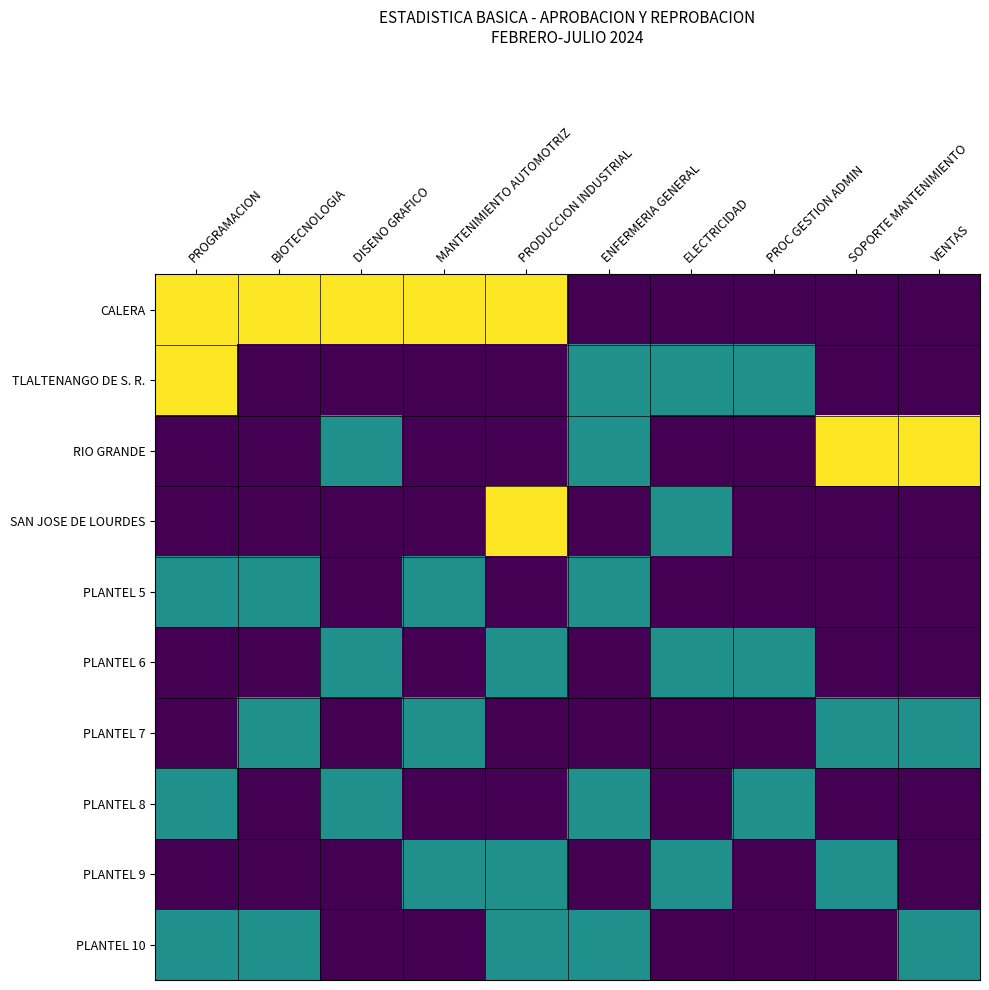

At DISENO GRAFICO, list the series in order from smallest to largest.

TLALTENANGO DE S. R., SAN JOSE DE LOURDES, PLANTEL 5, PLANTEL 7, PLANTEL 9, PLANTEL 10, RIO GRANDE, PLANTEL 6, PLANTEL 8, CALERA